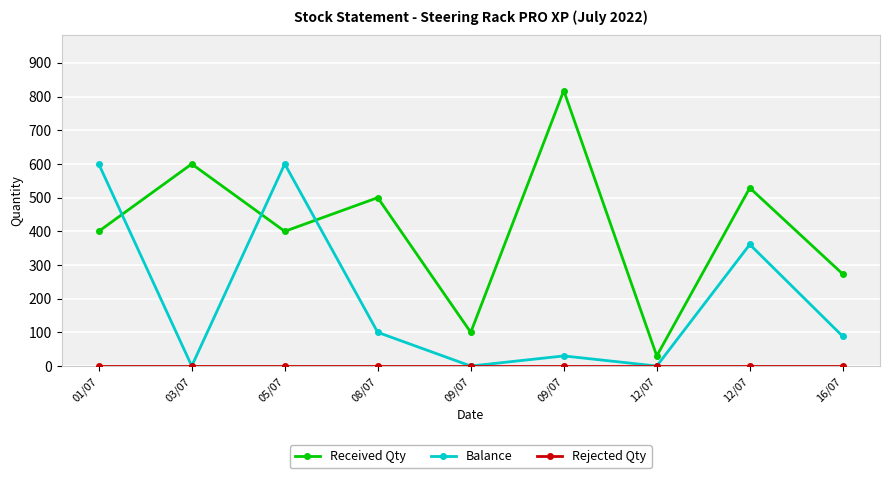

In Received Qty, how many points are lower than both neighbors (excluding endpoints)?

3